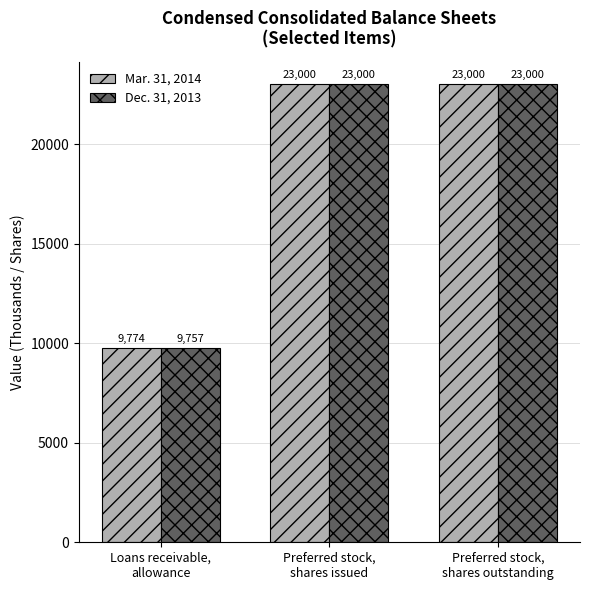

What is the total value across all series at Loans receivable,
allowance?

19531